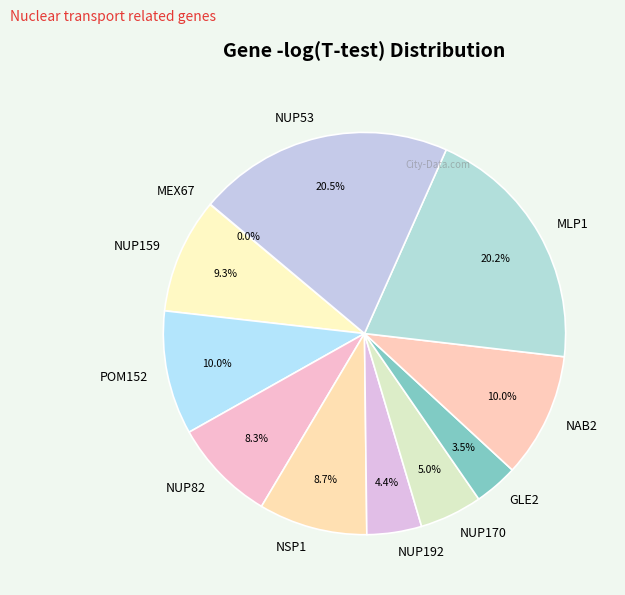

What percentage is NOT represented by POM152?

90.0%